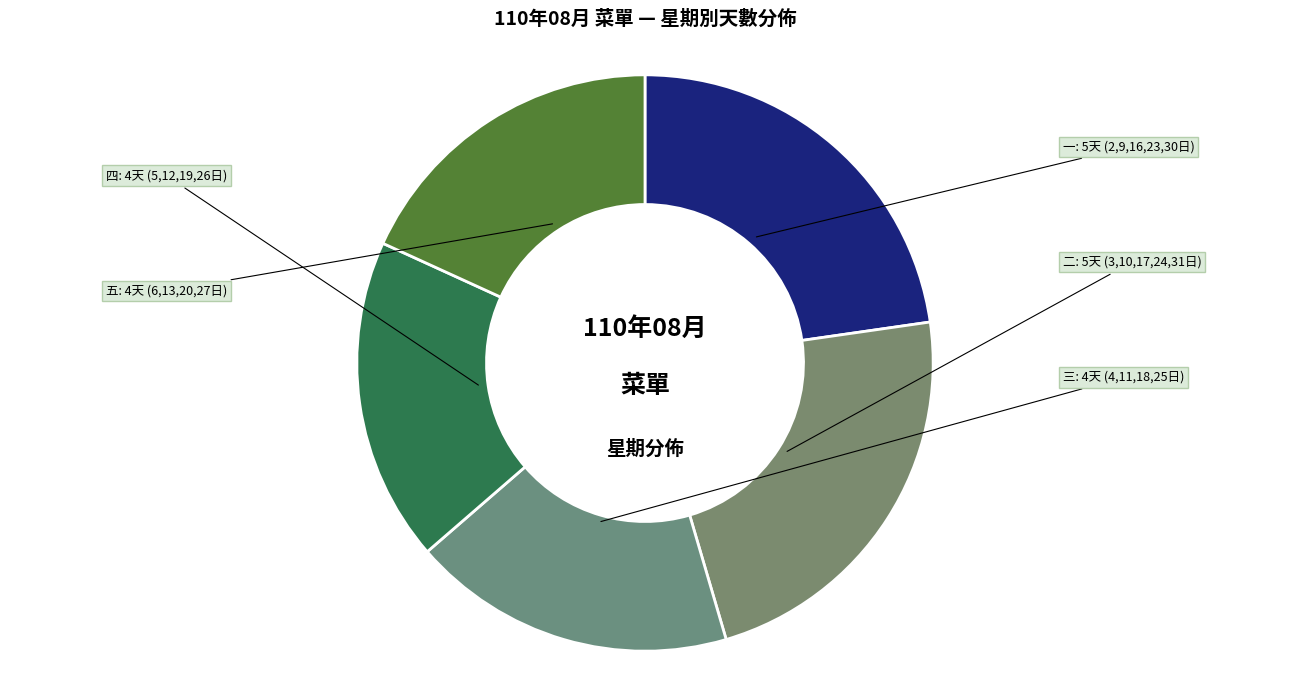

Is there a majority slice in this chart?

No